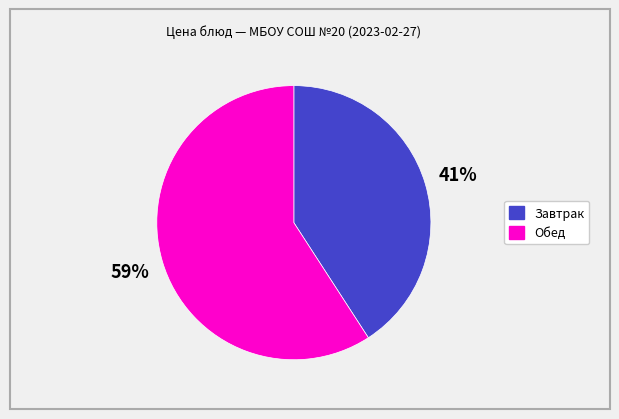

Is there a majority slice in this chart?

Yes